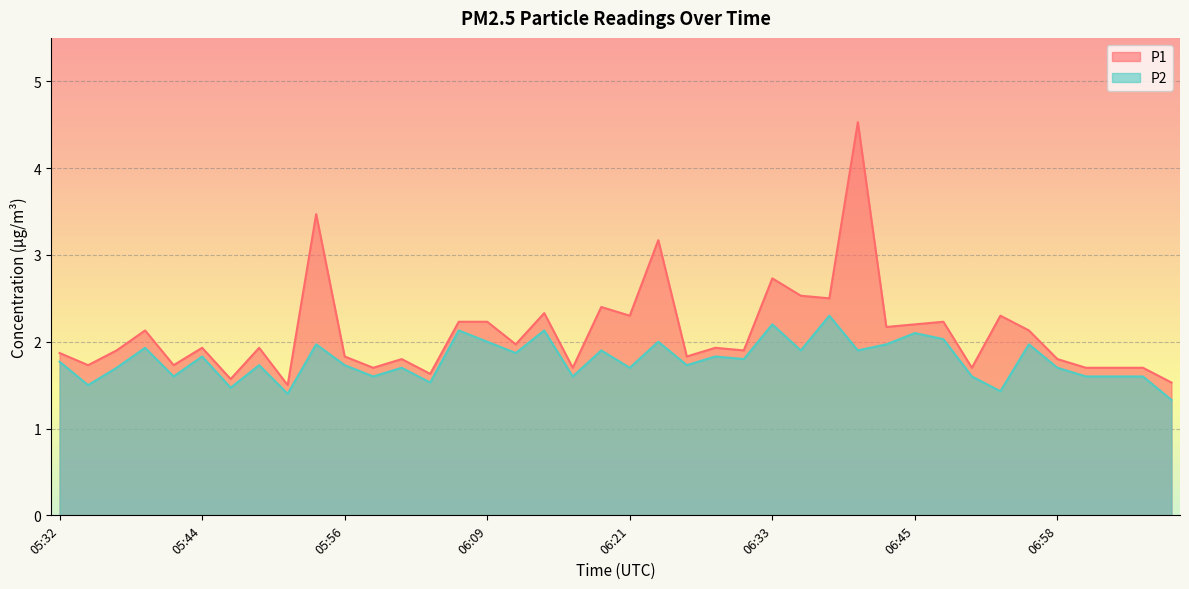

Which has a higher value, 06:43 or 06:35?

06:35